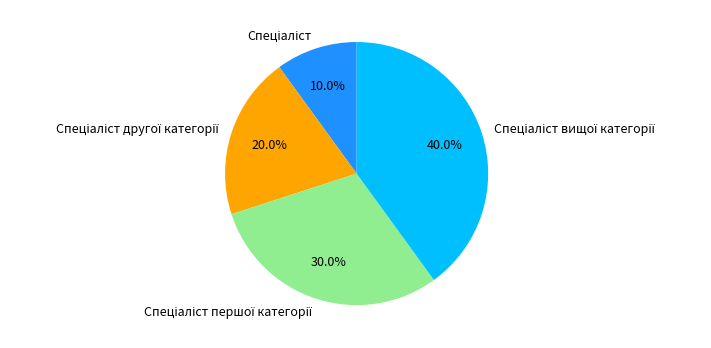

Is there any slice that represents more than half of the pie?

No